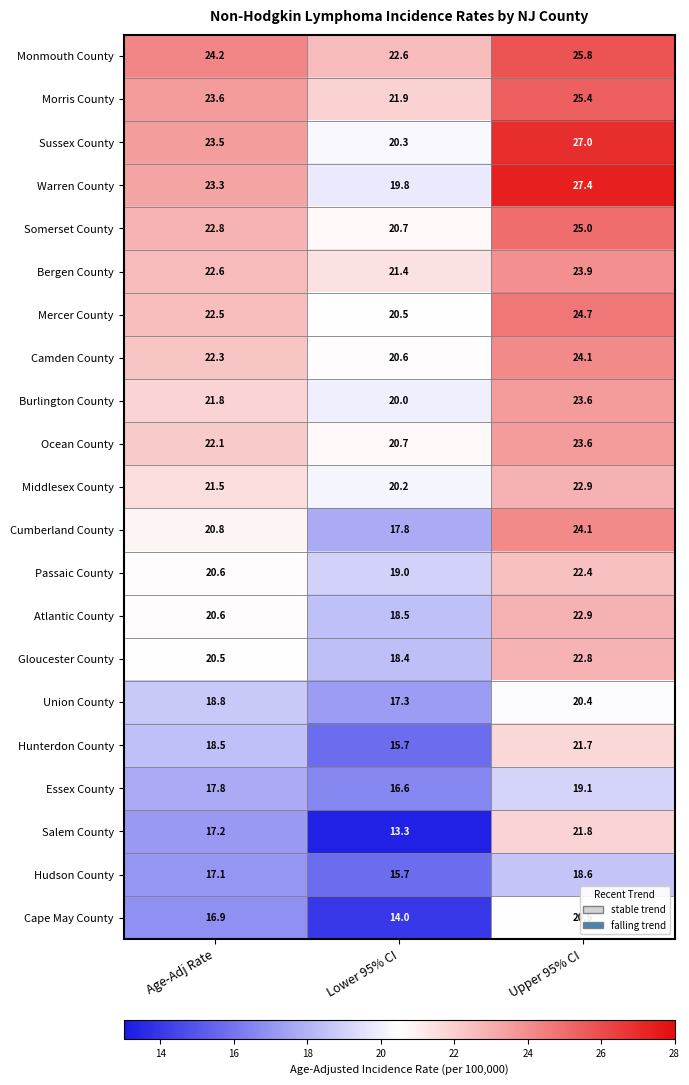

How many data points in Burlington County are above 21?

2